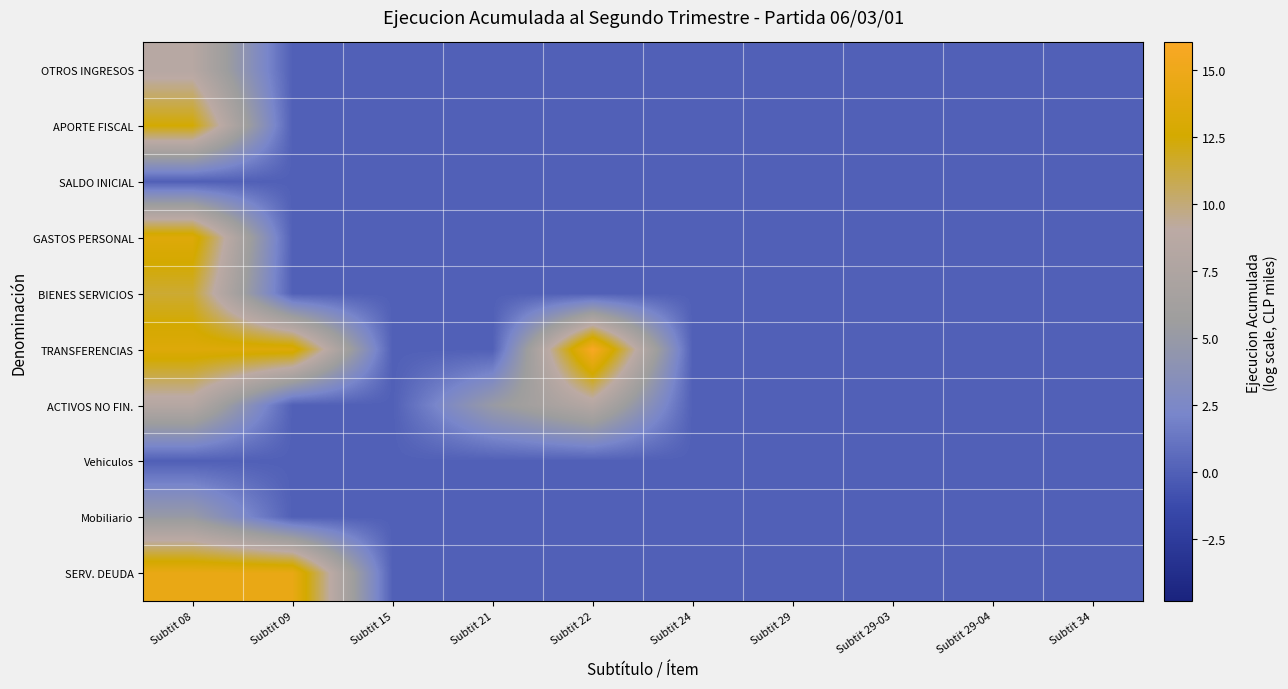

Between Subtit 34 and Subtit 15, which is larger?

Subtit 34